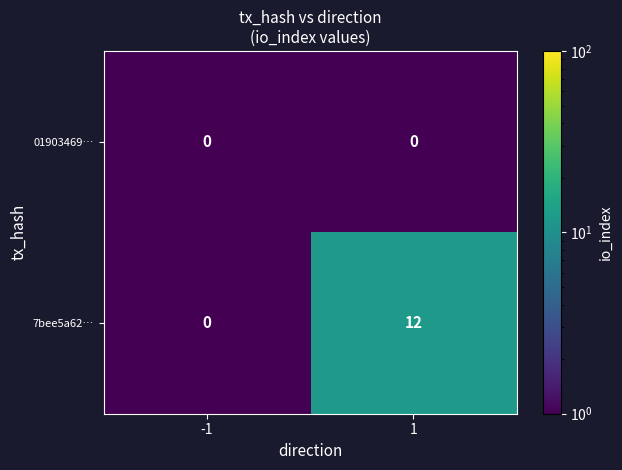

Is it true that 7bee5a62… equals 0 at -1?

True